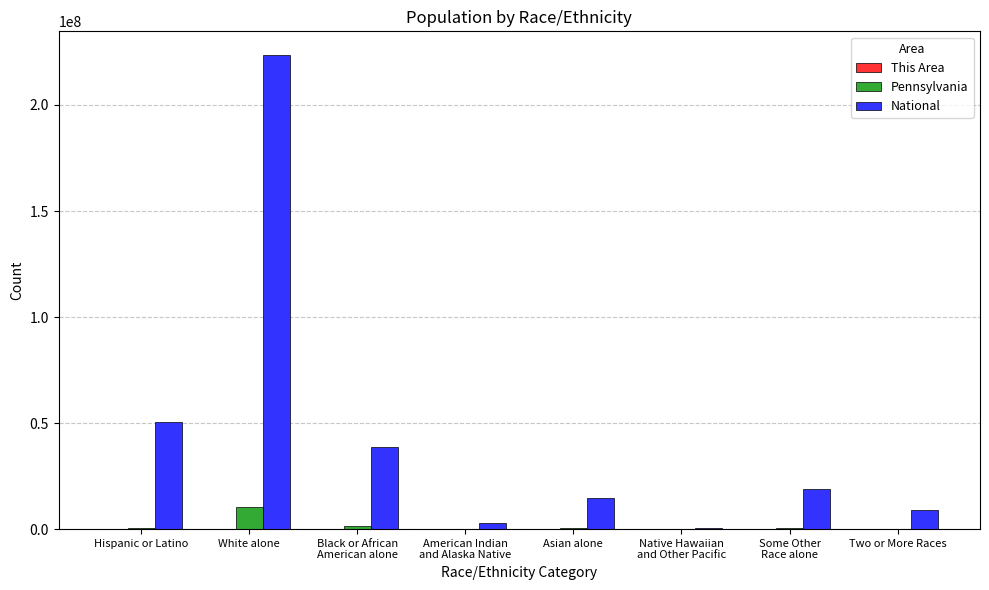

Where is National nearest to the value 112046639?

Hispanic or Latino